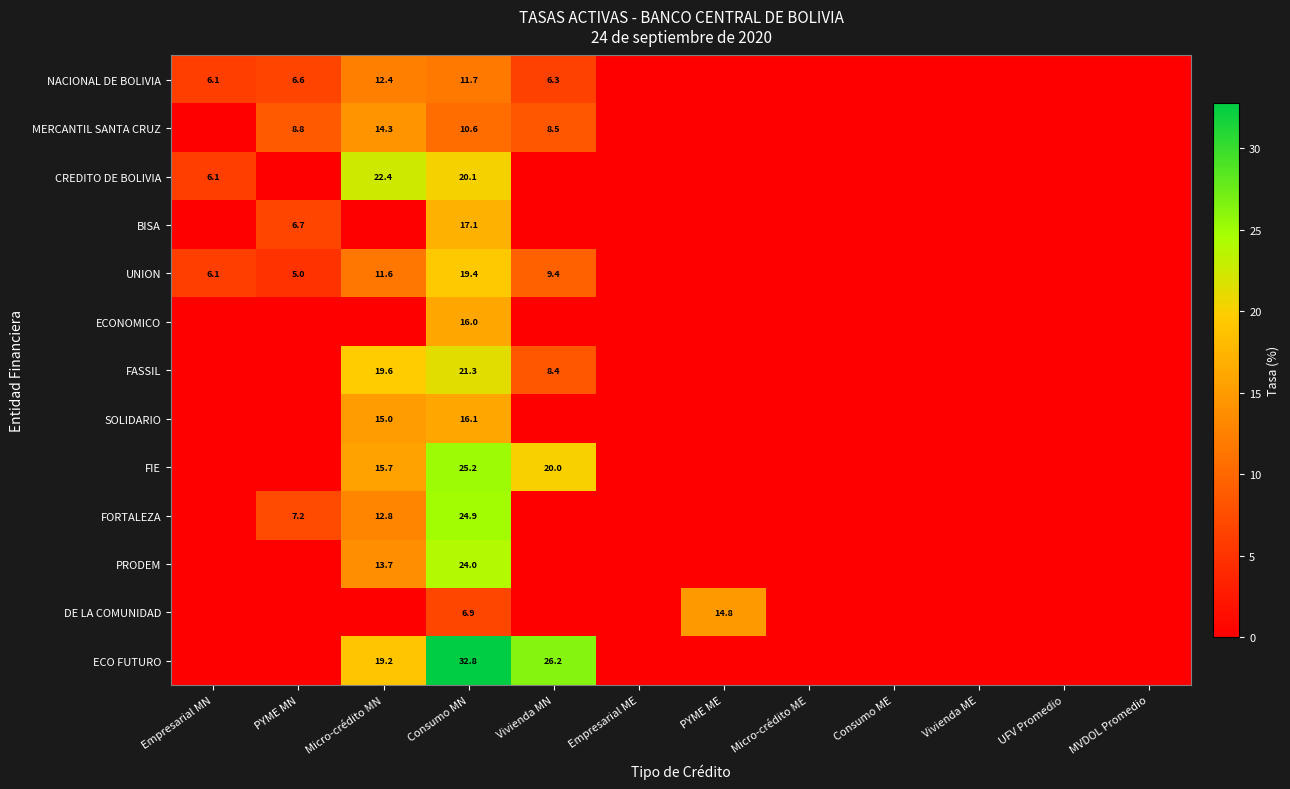

The NACIONAL DE BOLIVIA series shows 11.7 at Consumo MN. True or false?

True